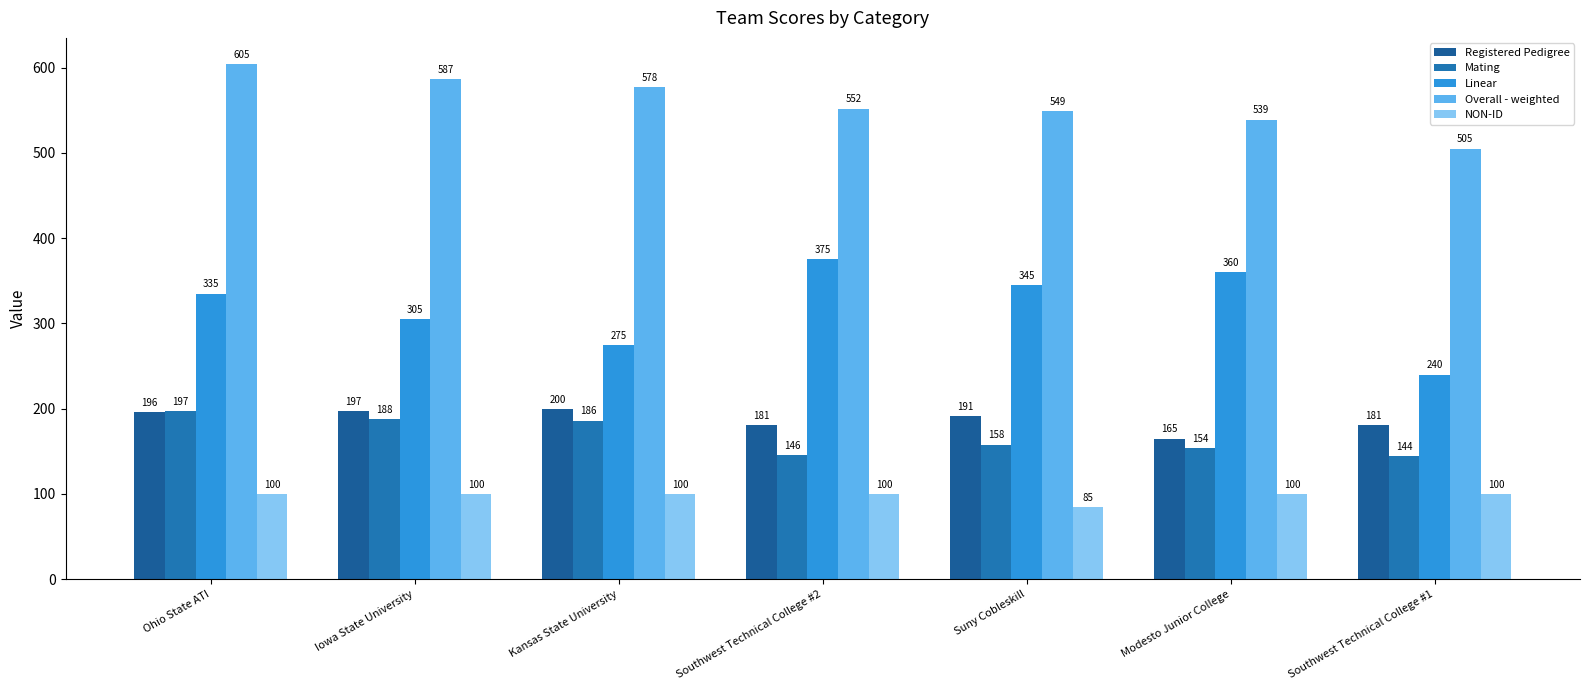

What are all the series names shown in the legend?

Registered Pedigree, Mating, Linear, Overall - weighted, NON-ID